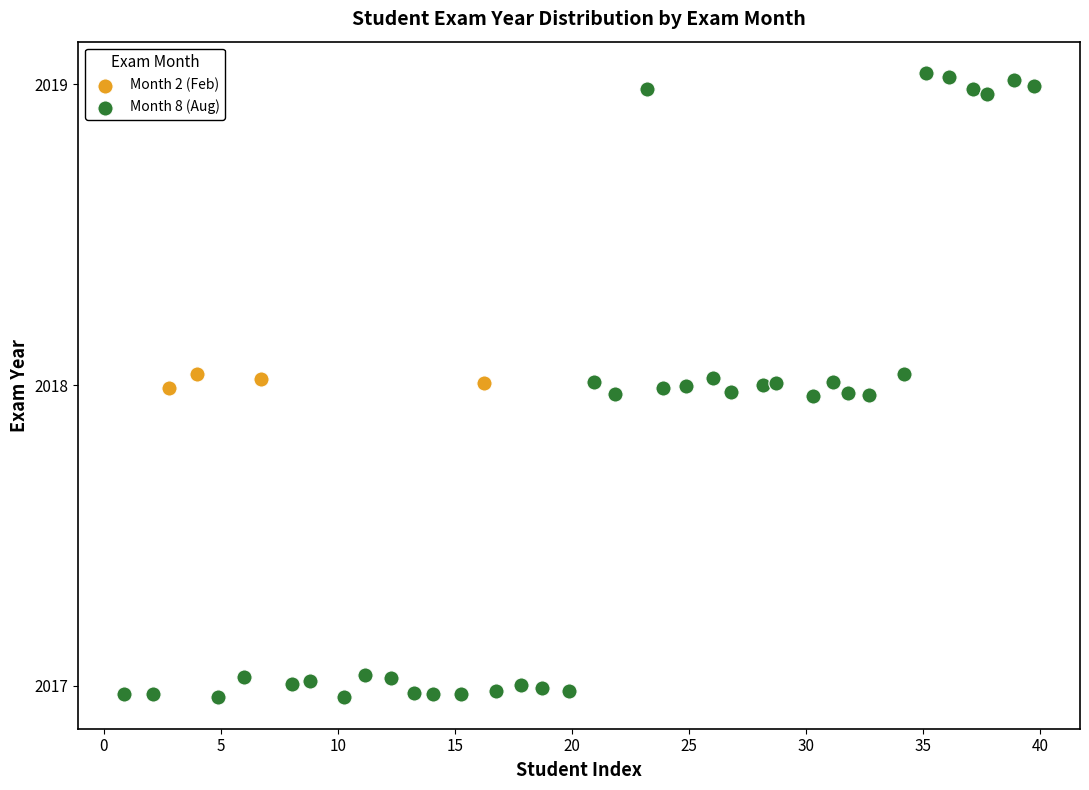

Which series has the largest Y range (max minus min)?

Month 8 (Aug)